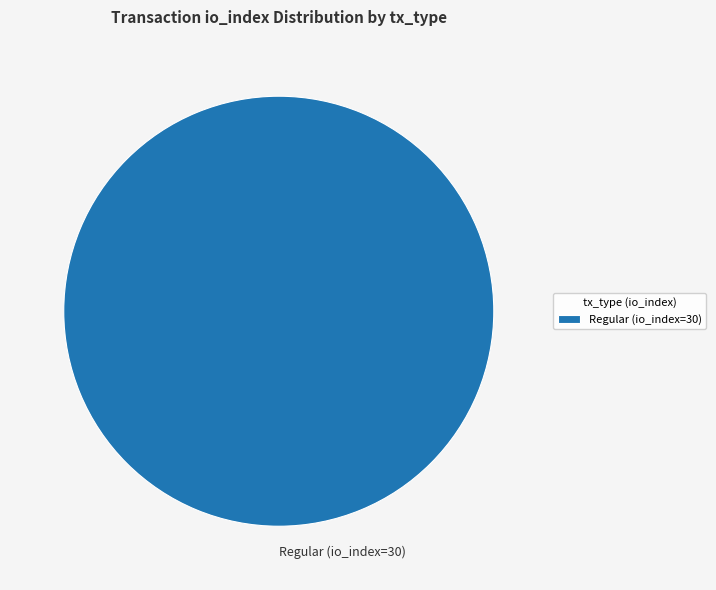

Is there any slice that represents more than half of the pie?

Yes